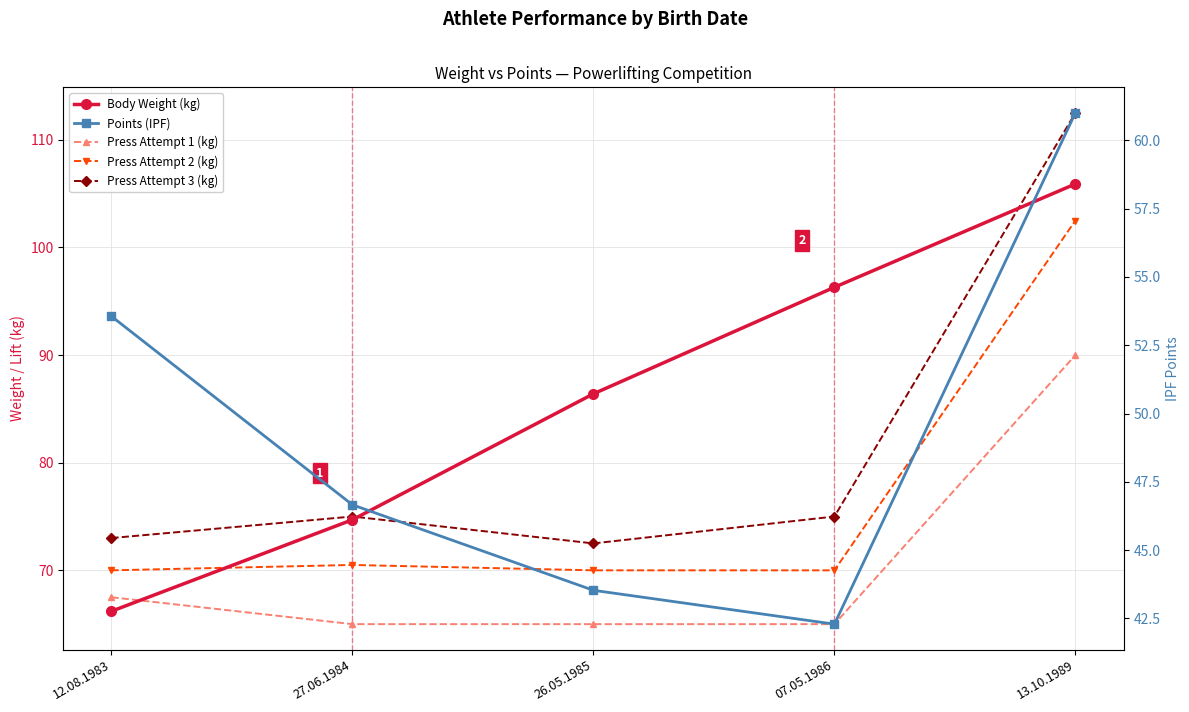

True or false: Press Attempt 2 (kg) and Press Attempt 3 (kg) intersect in this chart.

False